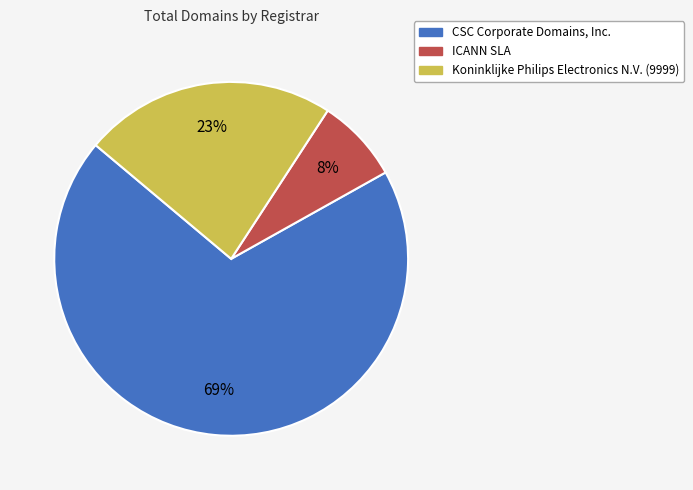

Is the sum of Koninklijke Philips Electronics N.V. (9999) and ICANN SLA greater than half?

No